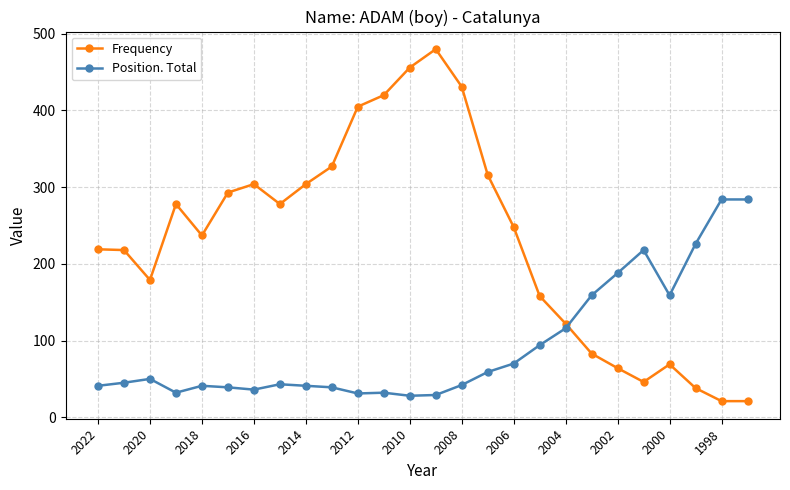

At how many categories does at least one series exceed 27?

26